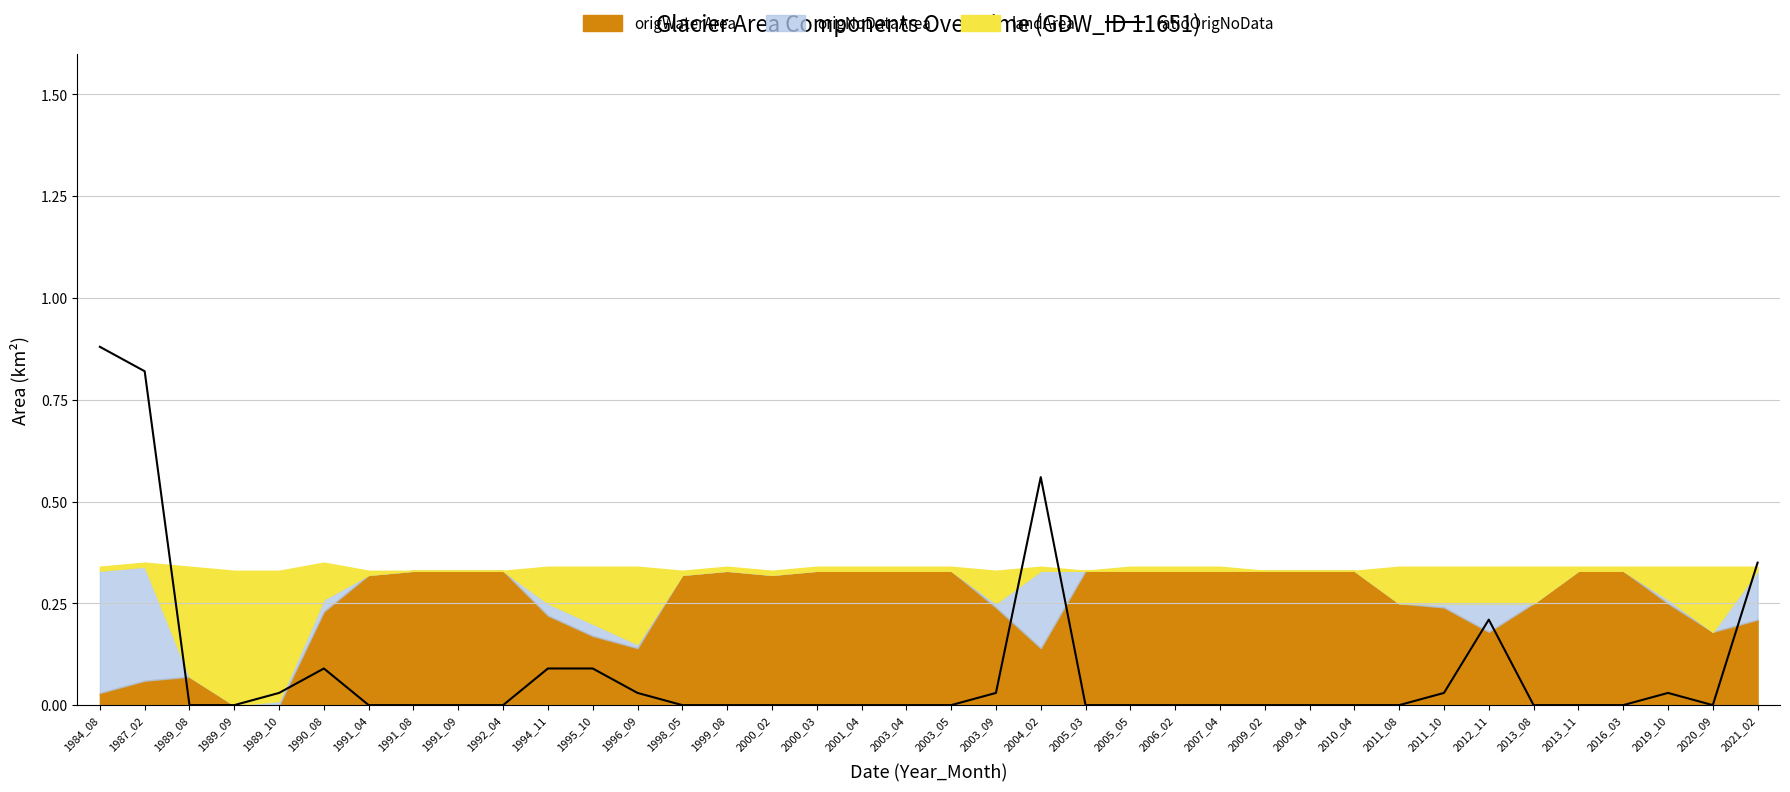

Where is the data nearest to the value 0?

1989_08